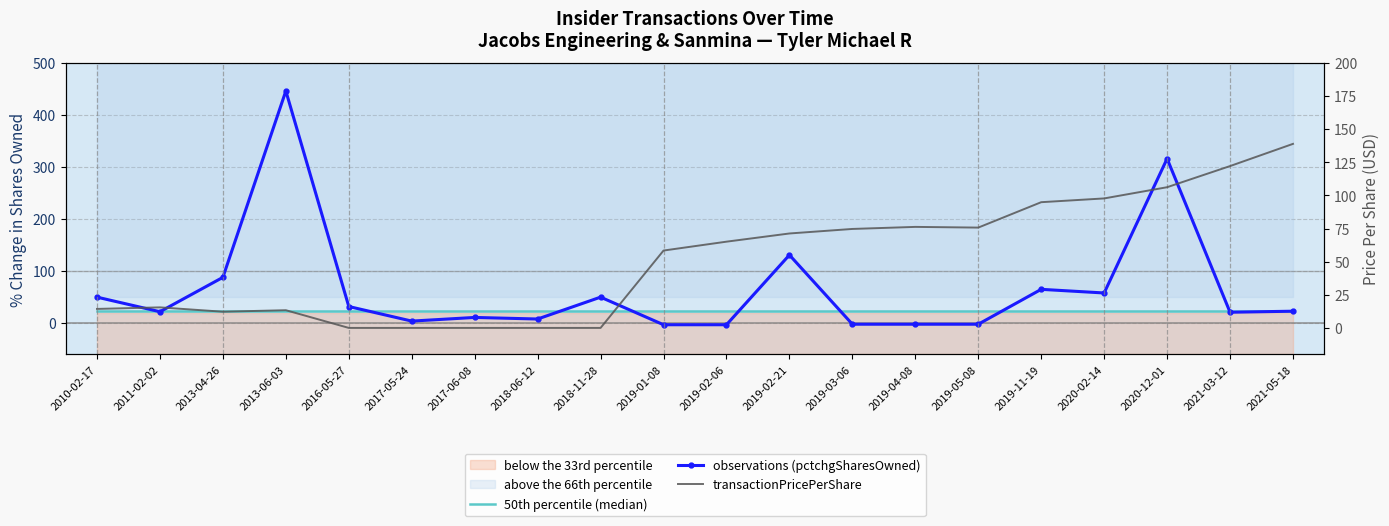

What is the average value of the transactionPricePerShare series?

51.8